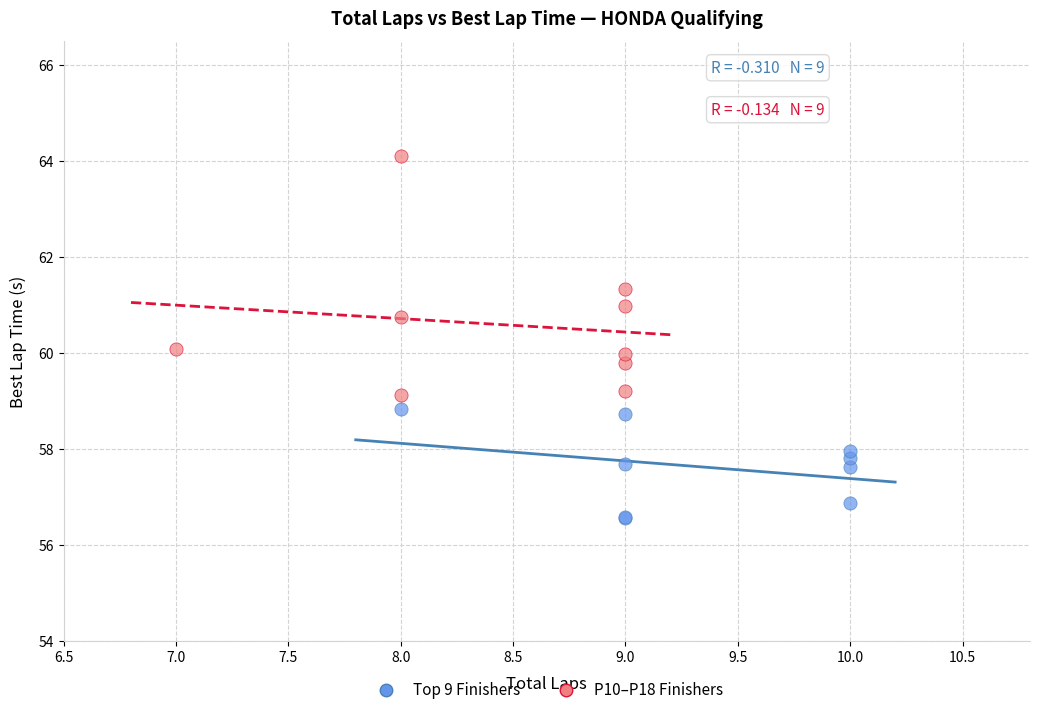

Which series reaches the minimum Y coordinate?

Top 9 Finishers